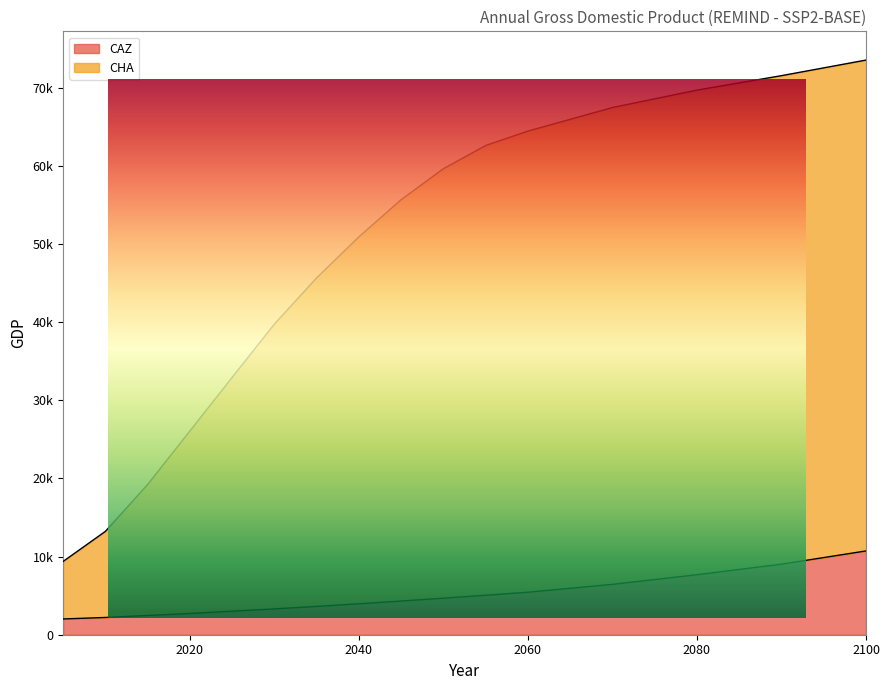

True or false: CAZ has more than 0 interior local peaks.

False